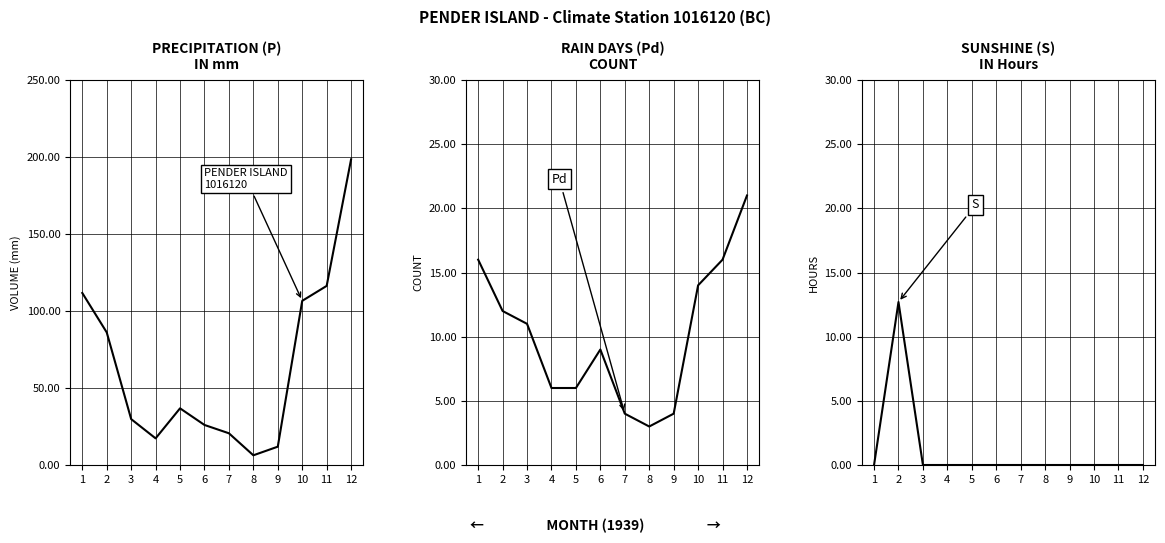

Reading left to right, extract all data points from this chart.

P: 111.7	86.1	29.8	17.3	36.8	26.0	20.6	6.3	11.9	106.6	116.3	198.5
Pd: 16.0	12.0	11.0	6.0	6.0	9.0	4.0	3.0	4.0	14.0	16.0	21.0
S: 0.0	12.7	0.0	0.0	0.0	0.0	0.0	0.0	0.0	0.0	0.0	0.0